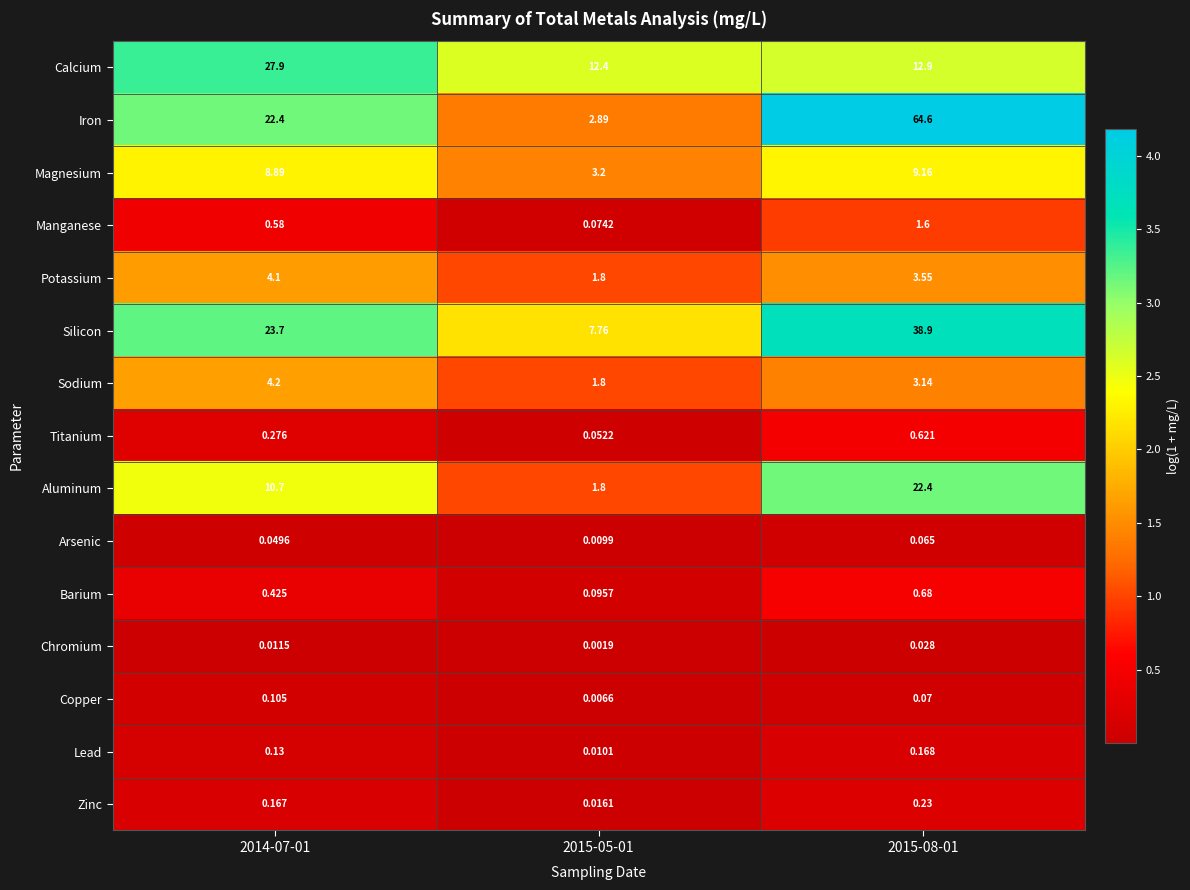

Which series has the largest total across all categories?

Iron